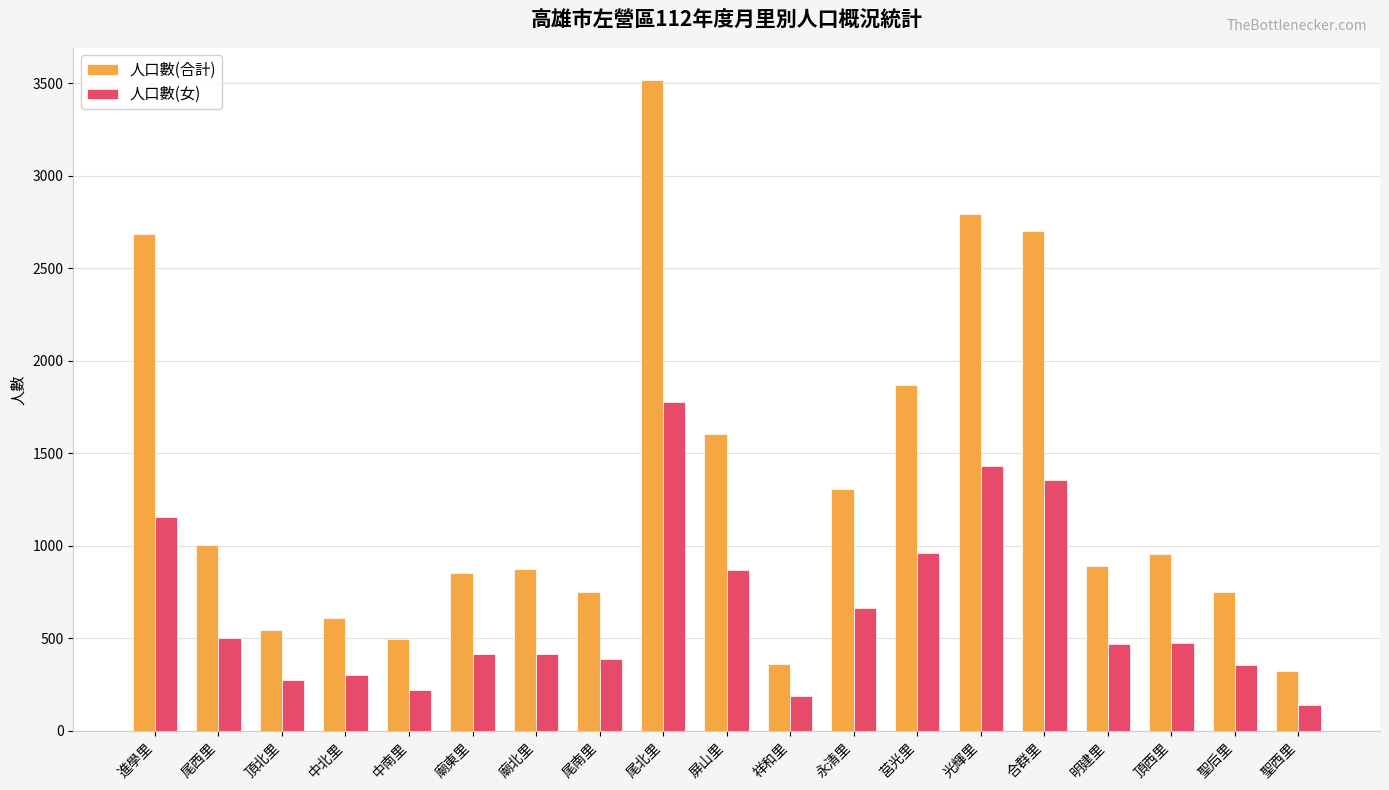

At which label does 人口數(合計) first exceed 889?

進學里